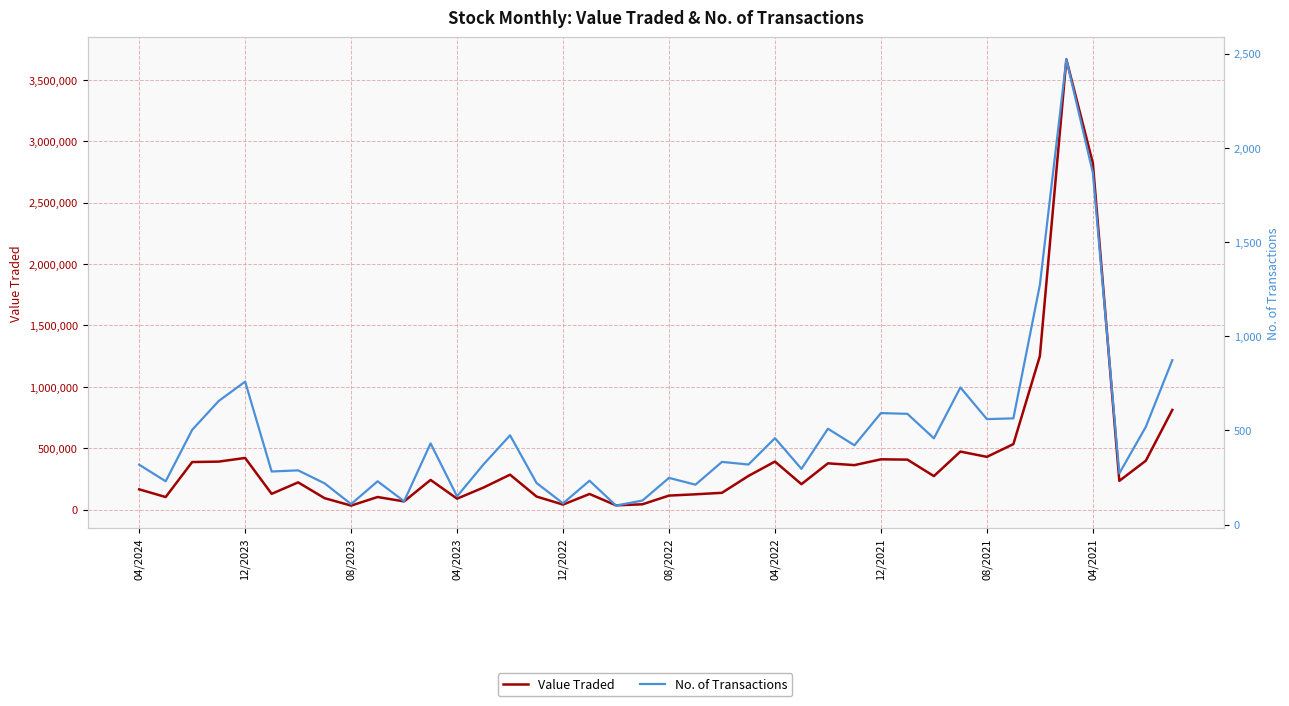

How many data points in Value Traded are less than 241408?

20